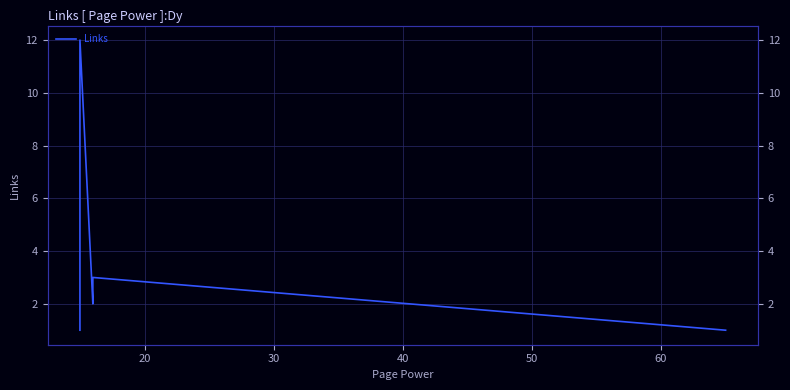

The chart shows a value of 2 at 40. True or false?

True